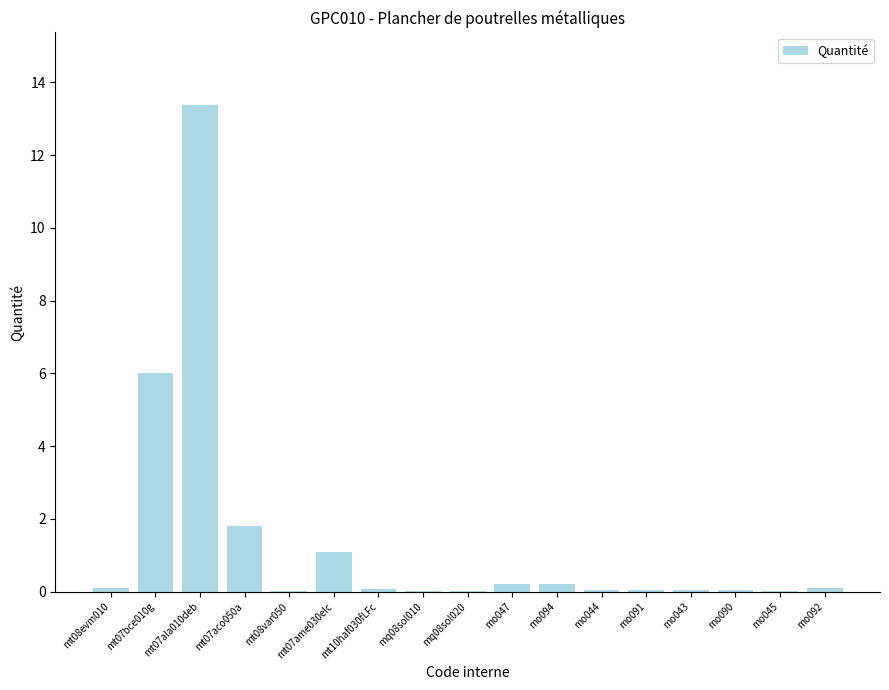

What is the sum of all values?

23.3